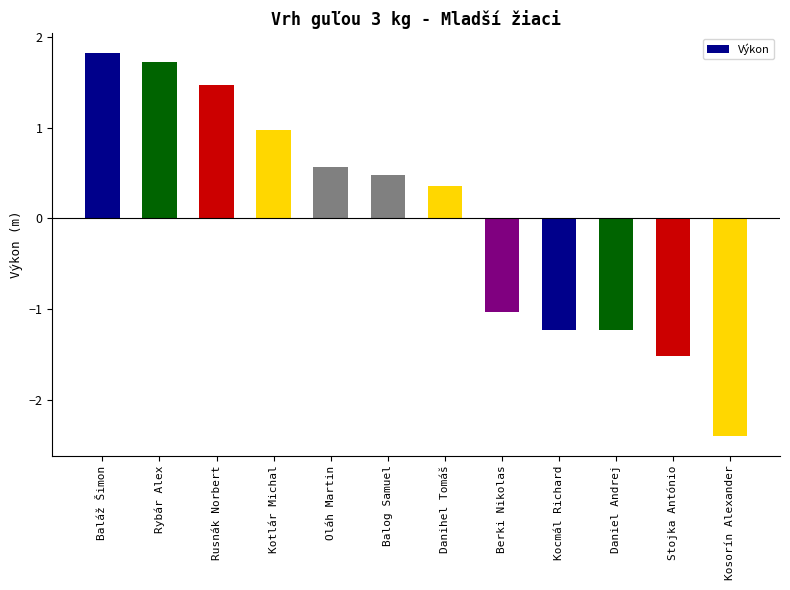

What is the label of the 3rd bar from the right?

Daniel Andrej